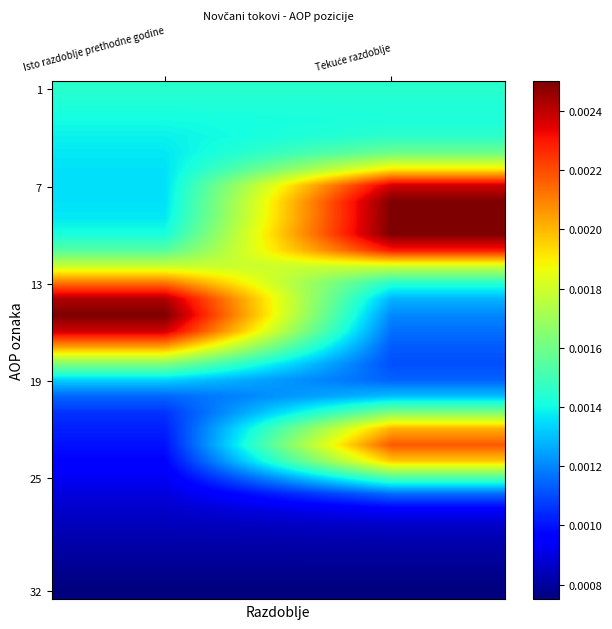

Which category has the lowest value across all series?

Isto razdoblje prethodne godine